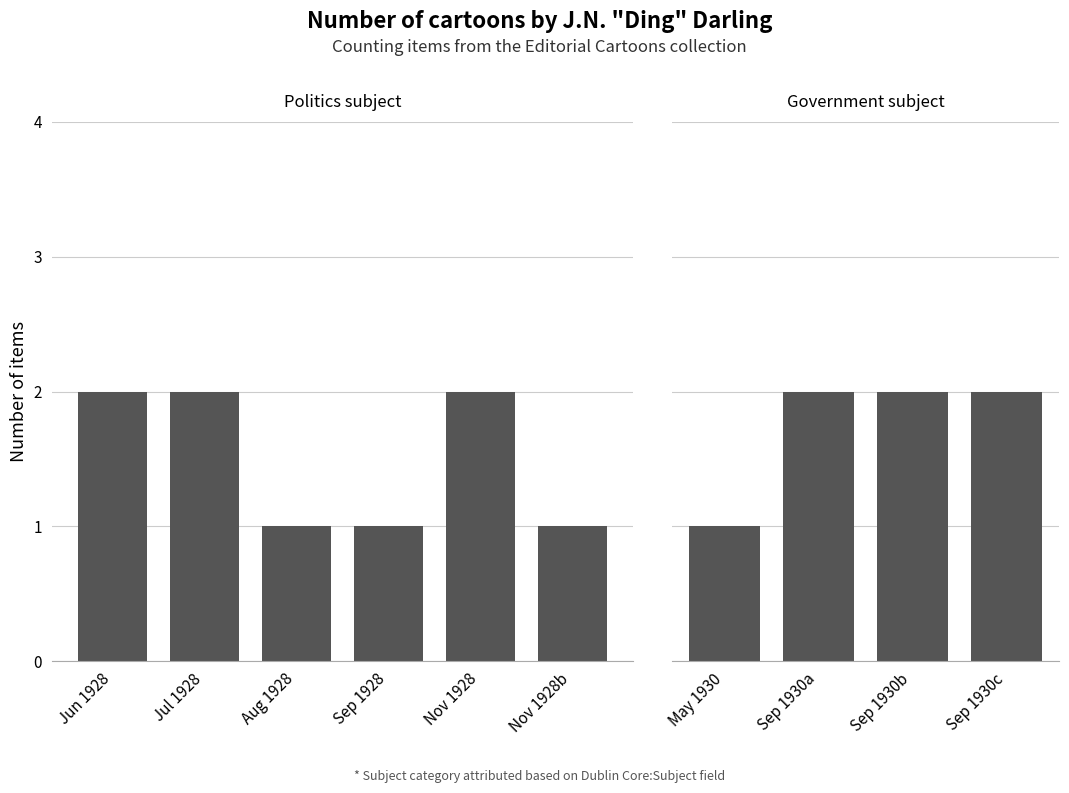

What is the greatest value displayed?

2